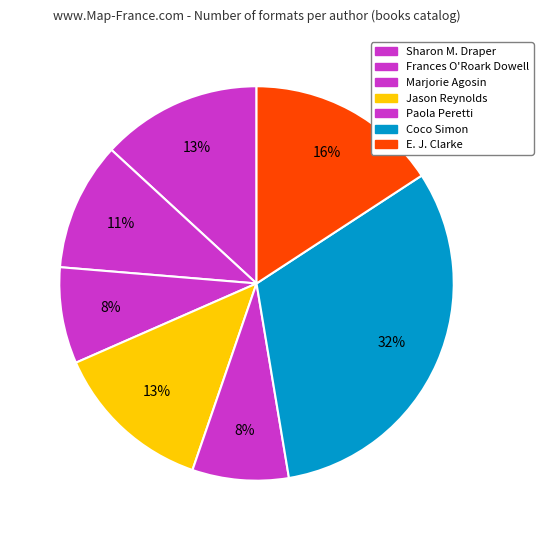

How many slices are in this pie chart?

7